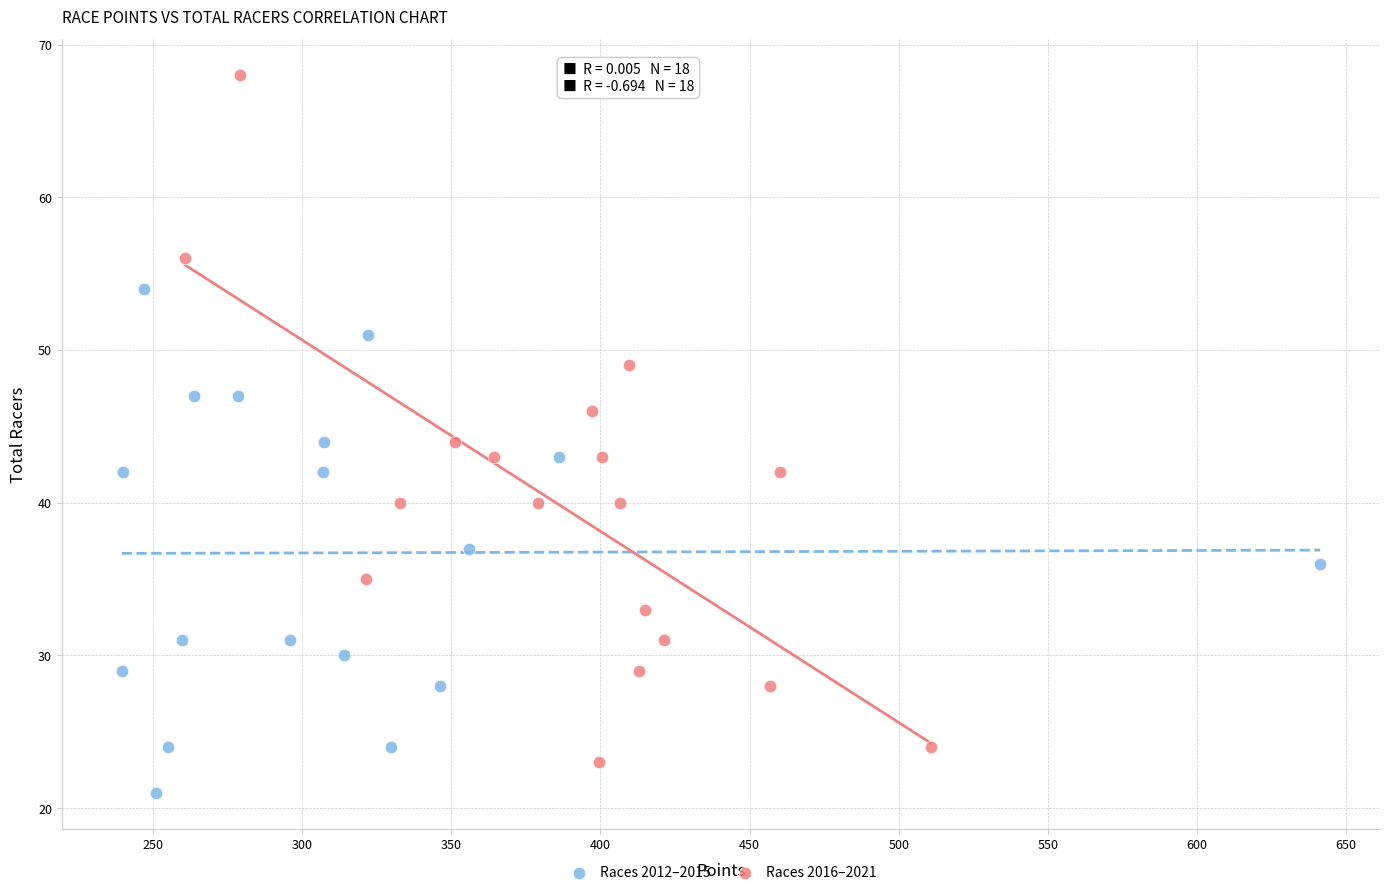

What are all the series names shown in the legend?

Races 2012–2015, Races 2016–2021